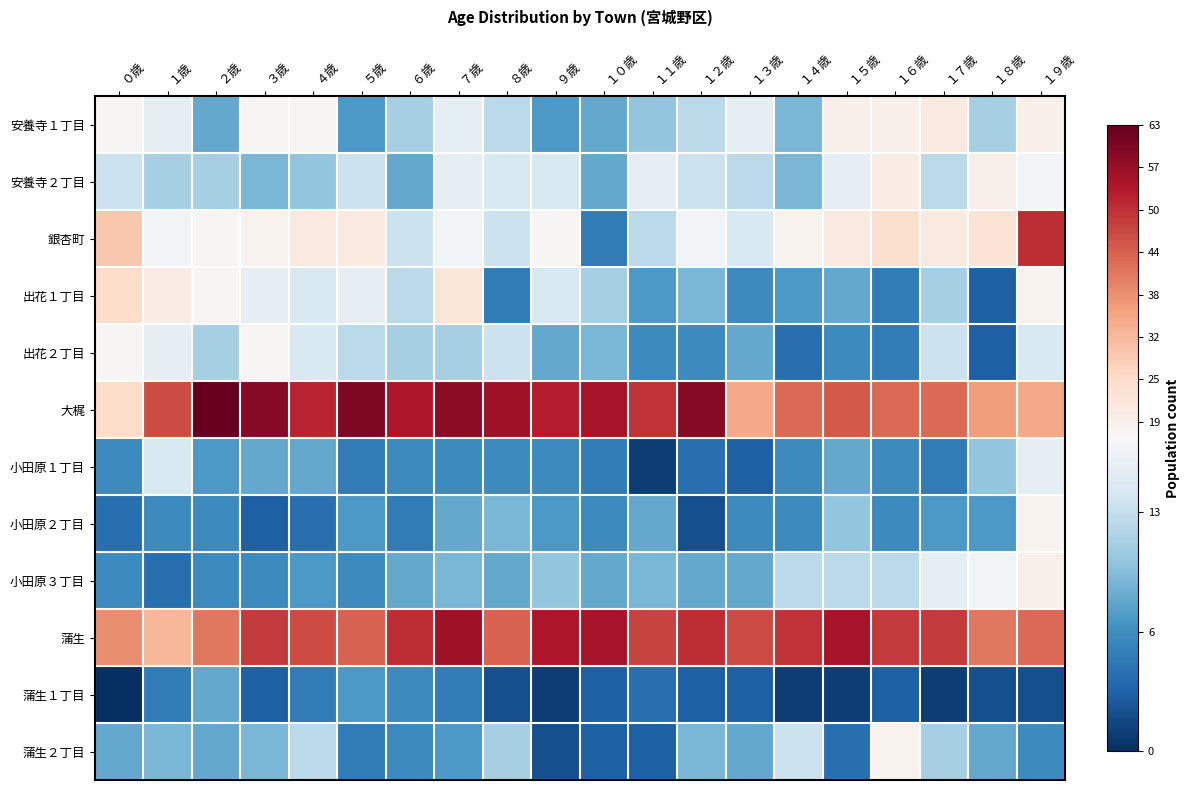

Which has a higher value, １７歳 or １５歳?

１７歳